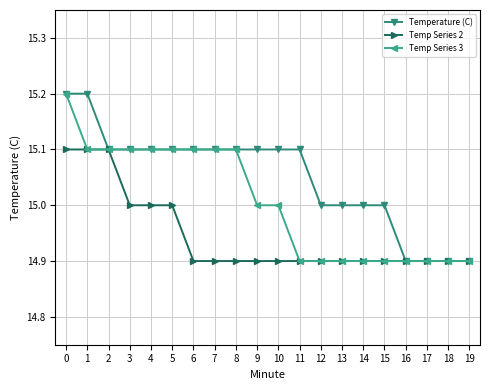

Reading left to right, extract all data points from this chart.

Temperature (C): 15.2	15.2	15.1	15.1	15.1	15.1	15.1	15.1	15.1	15.1	15.1	15.1	15.0	15.0	15.0	15.0	14.9	14.9	14.9	14.9
Temp Series 2: 15.1	15.1	15.1	15.0	15.0	15.0	14.9	14.9	14.9	14.9	14.9	14.9	14.9	14.9	14.9	14.9	14.9	14.9	14.9	14.9
Temp Series 3: 15.2	15.1	15.1	15.1	15.1	15.1	15.1	15.1	15.1	15.0	15.0	14.9	14.9	14.9	14.9	14.9	14.9	14.9	14.9	14.9